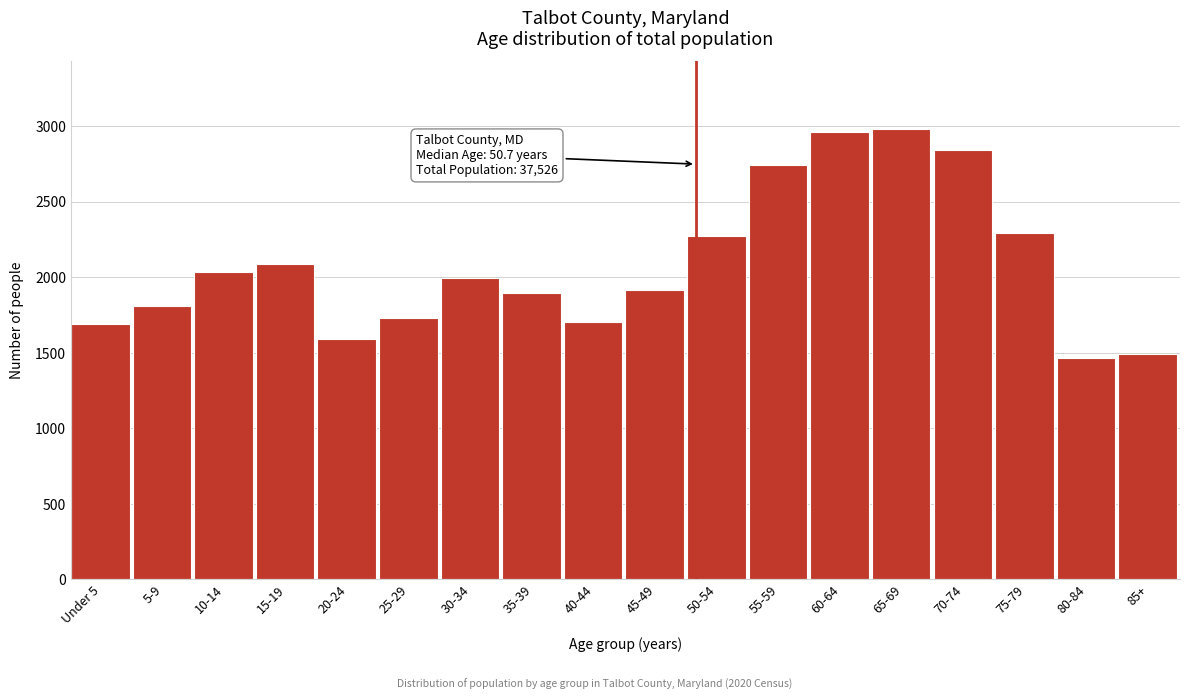

Is it true that the value at 20-24 is 1591?

True